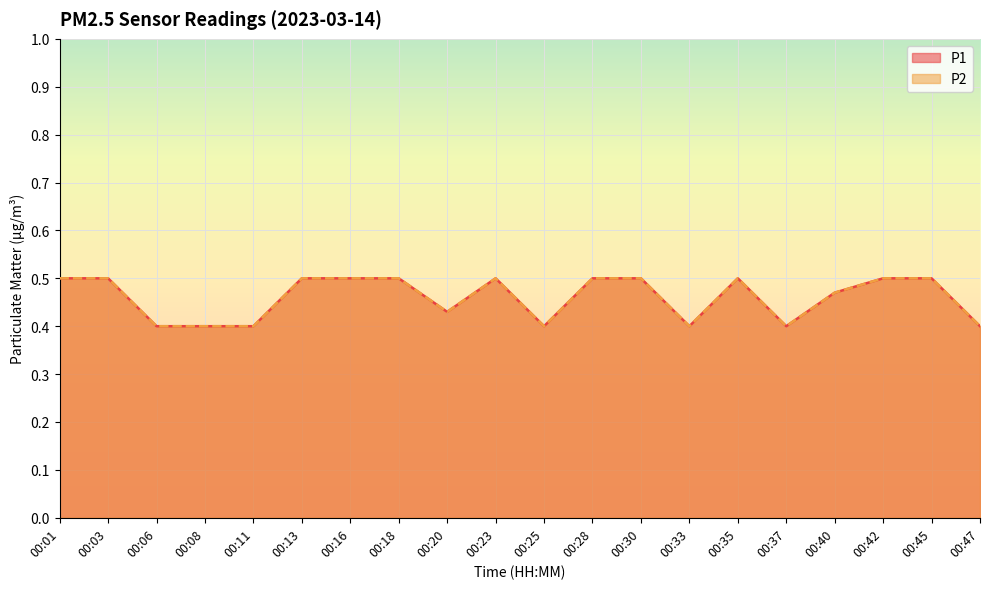

Count the number of categories in the chart.

20